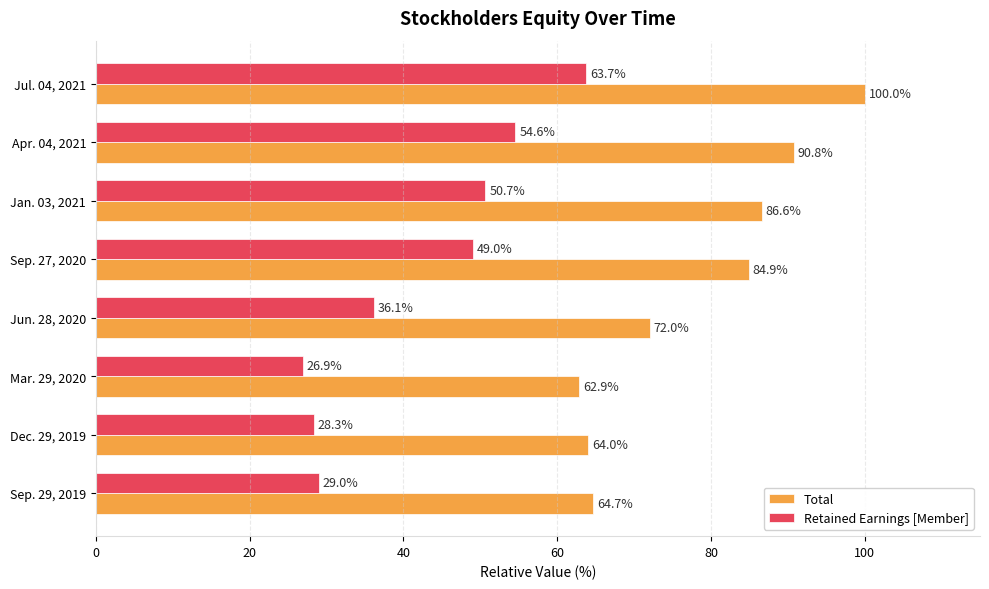

What is the difference between the second highest and second lowest values in the Total series?

26.8